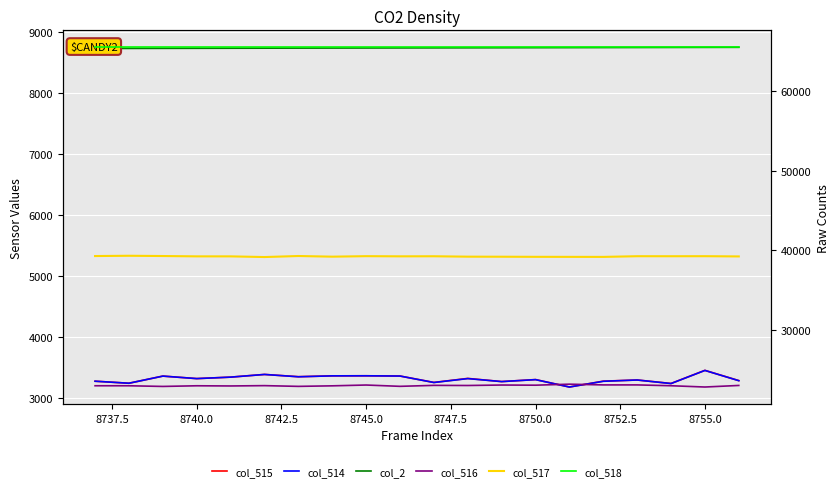

What is the greatest value displayed?

65535